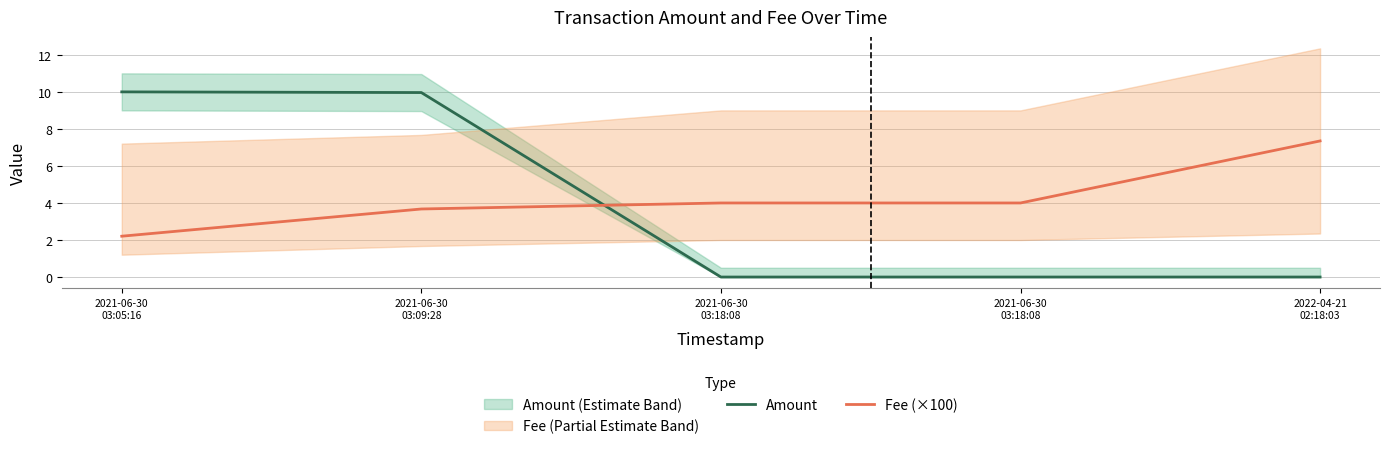

At which label is Amount closest to 5?

2021-06-30
03:09:28